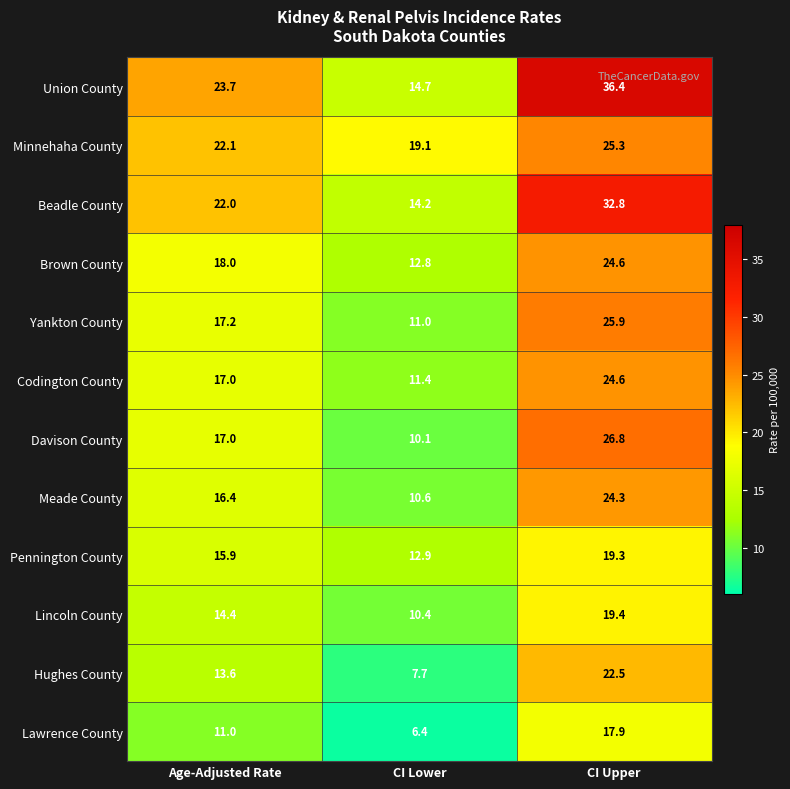

What is the average value of the Union County series?

24.9